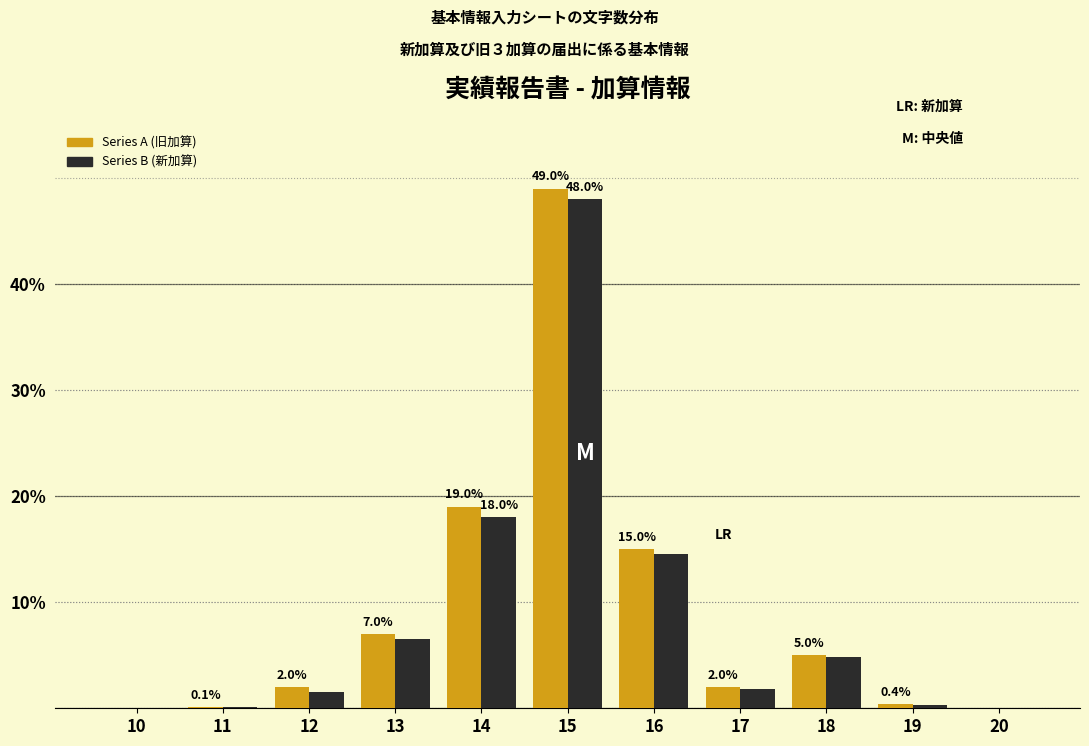

At which category is the sum across all series the highest?

15